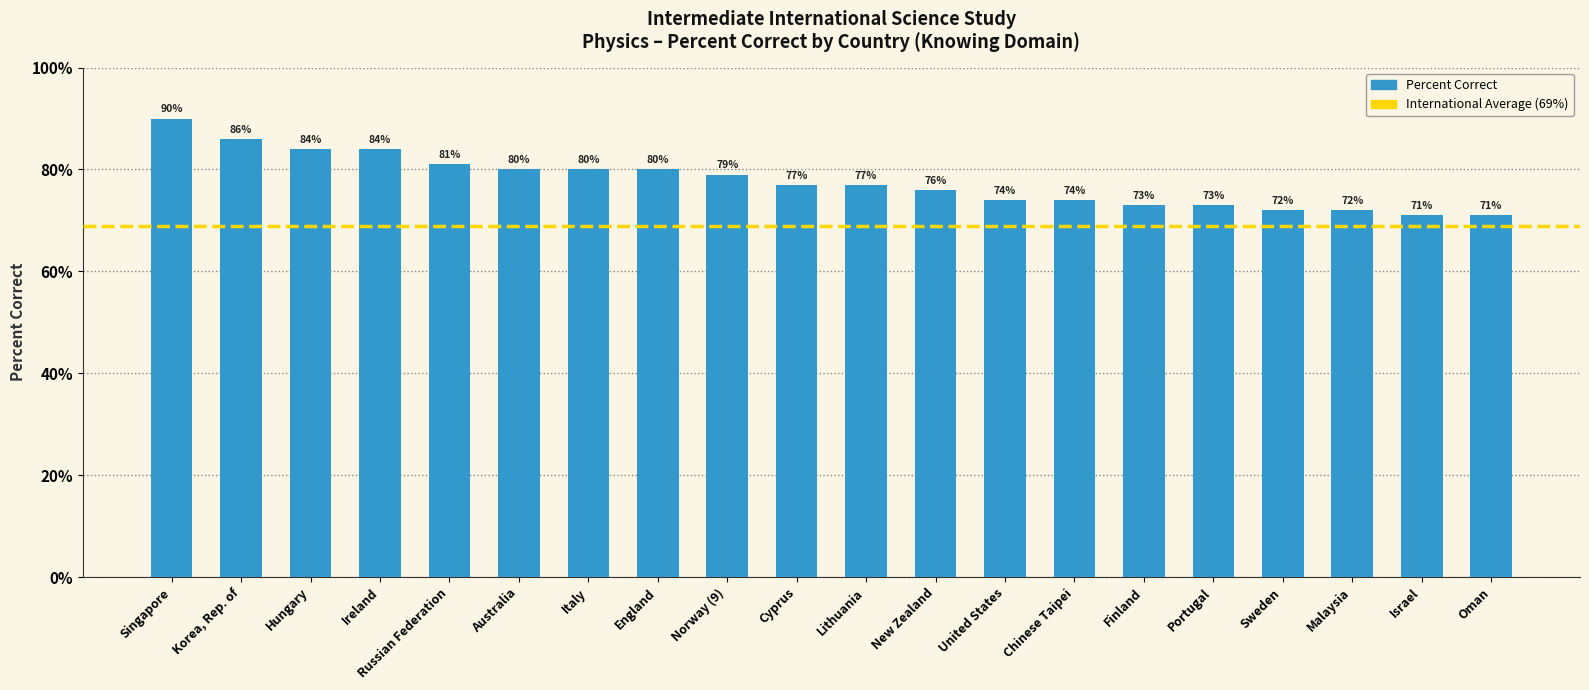

What is the difference between the maximum and minimum values?

19